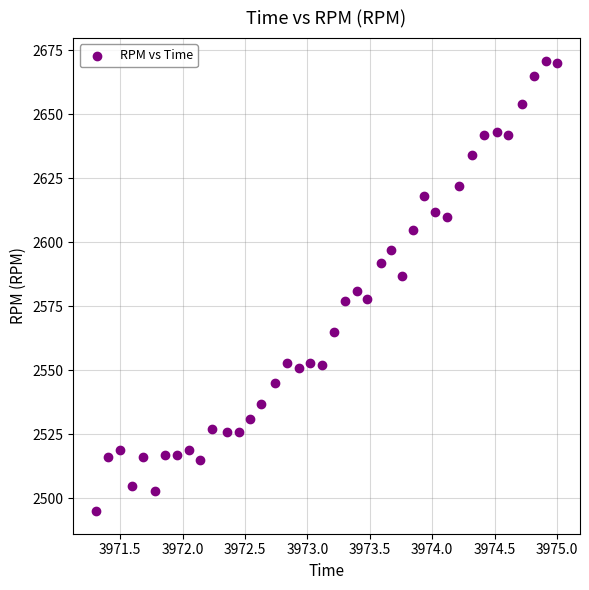

What Y value in the scatter plot is closest to 2583?

2581